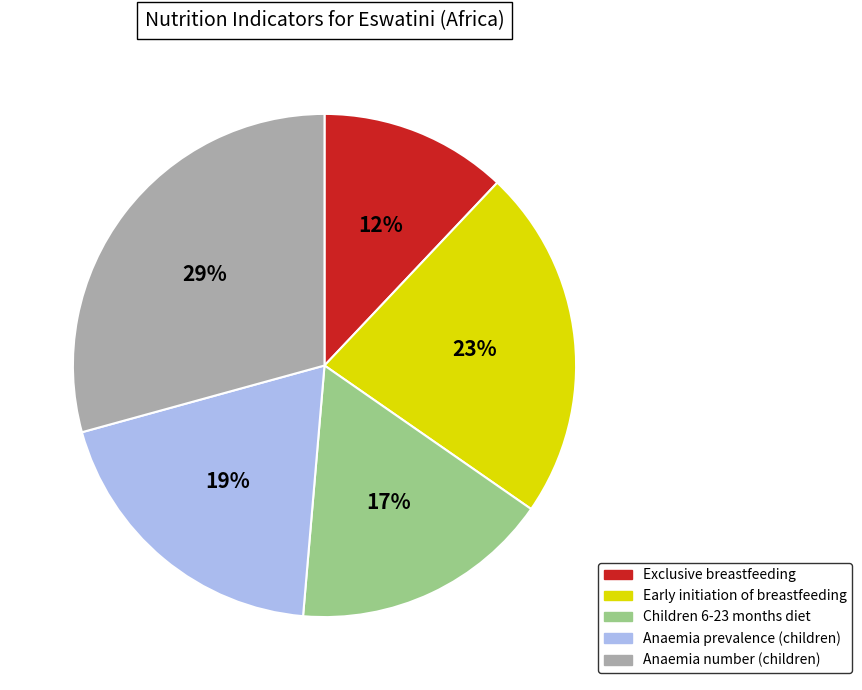

Combined, do Exclusive breastfeeding and Children 6-23 months diet account for over 50%?

No